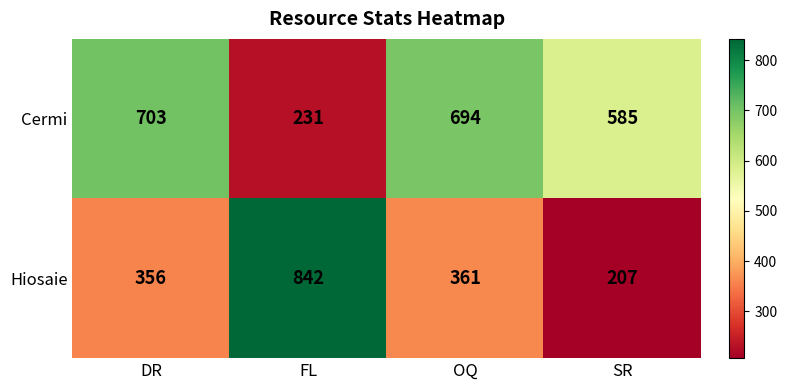

Reading left to right, extract all data points from this chart.

Cermi: 703	231	694	585
Hiosaie: 356	842	361	207